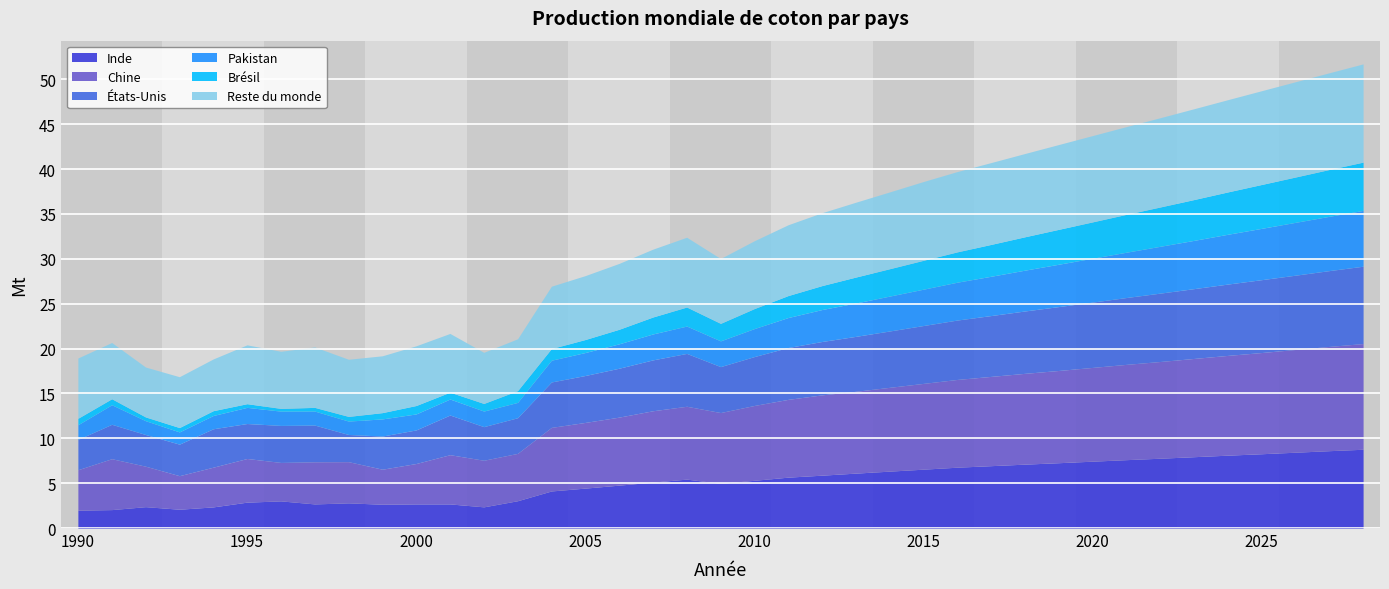

True or false: Reste du monde and Brésil cross at least once.

False